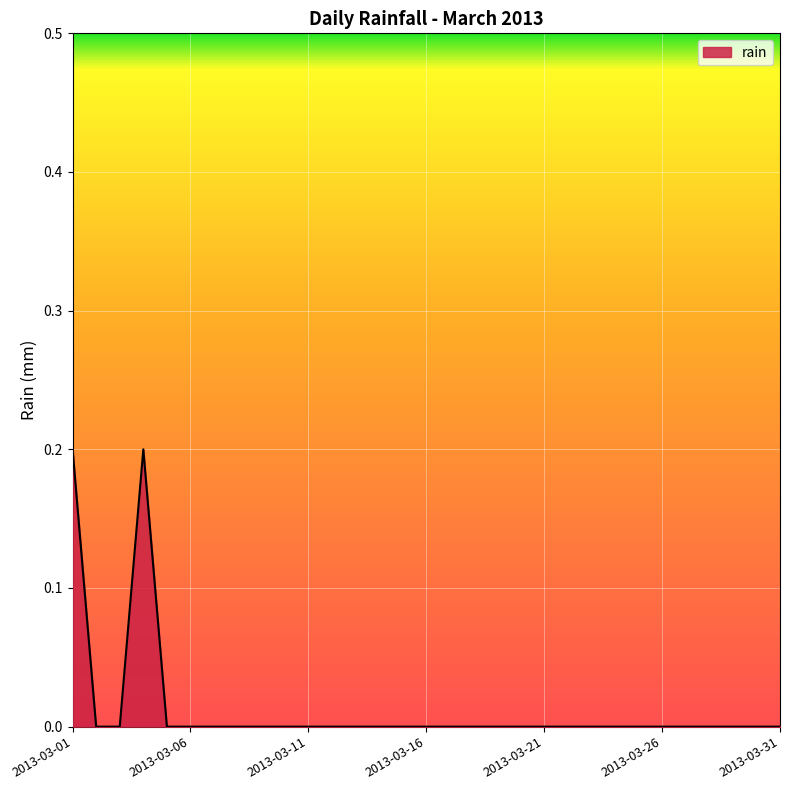

Which category has the highest value across all series?

2013-03-01